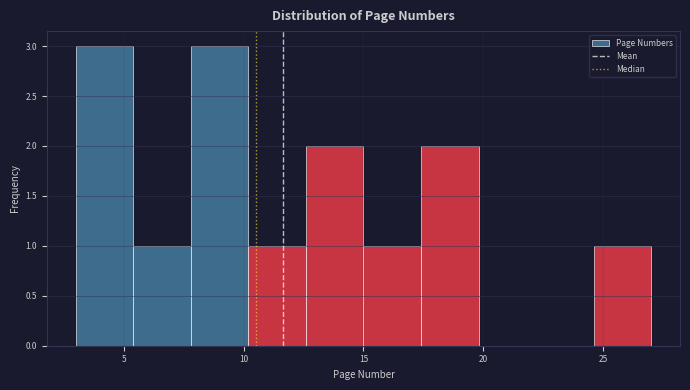

Reading left to right, list every bar in this chart as the range it spans on the x-axis followed by its height. Neither the bar edges nor the heights are printed on the chart, so give them approximately, as read against the axes.

3.0 to 5.4: 3
5.4 to 7.8: 1
7.8 to 10.2: 3
10.2 to 12.6: 1
12.6 to 15.0: 2
15.0 to 17.4: 1
17.4 to 19.8: 2
19.8 to 22.2: 0
22.2 to 24.6: 0
24.6 to 27.0: 1